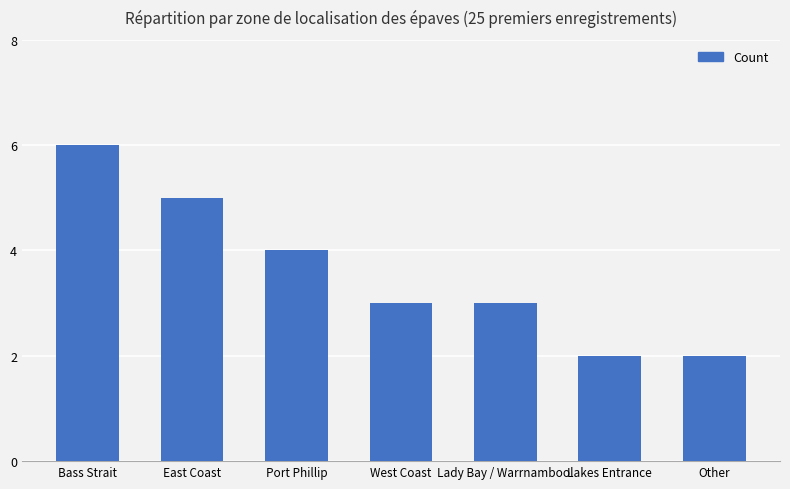

What is the sum of all values?

25